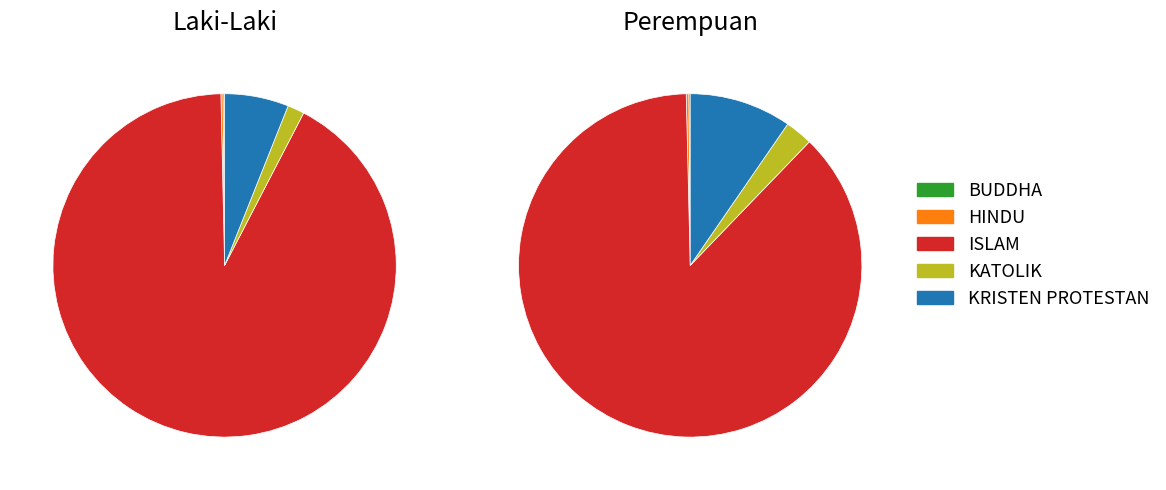

At HINDU, list the series in order from smallest to largest.

LAKI-LAKI, PEREMPUAN